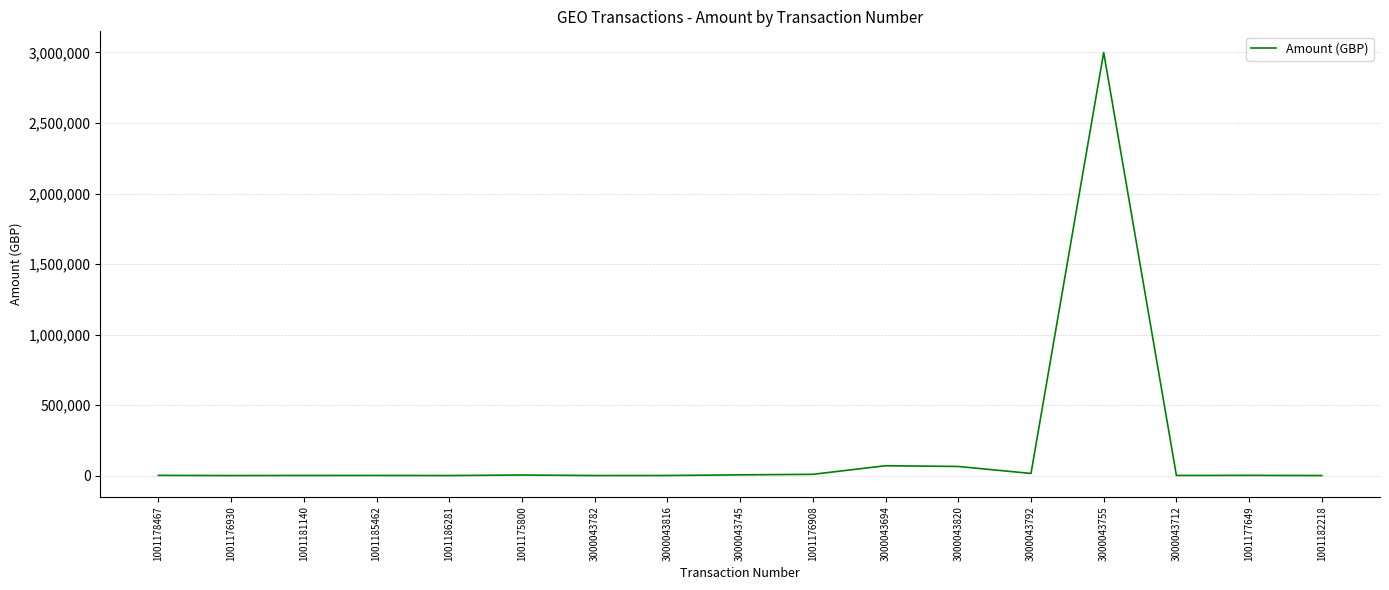

What is the average value?

187230.7